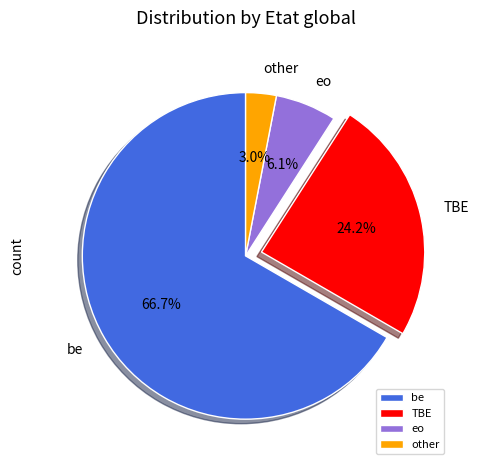

Rank the categories by value from highest to lowest.

be, TBE, eo, other